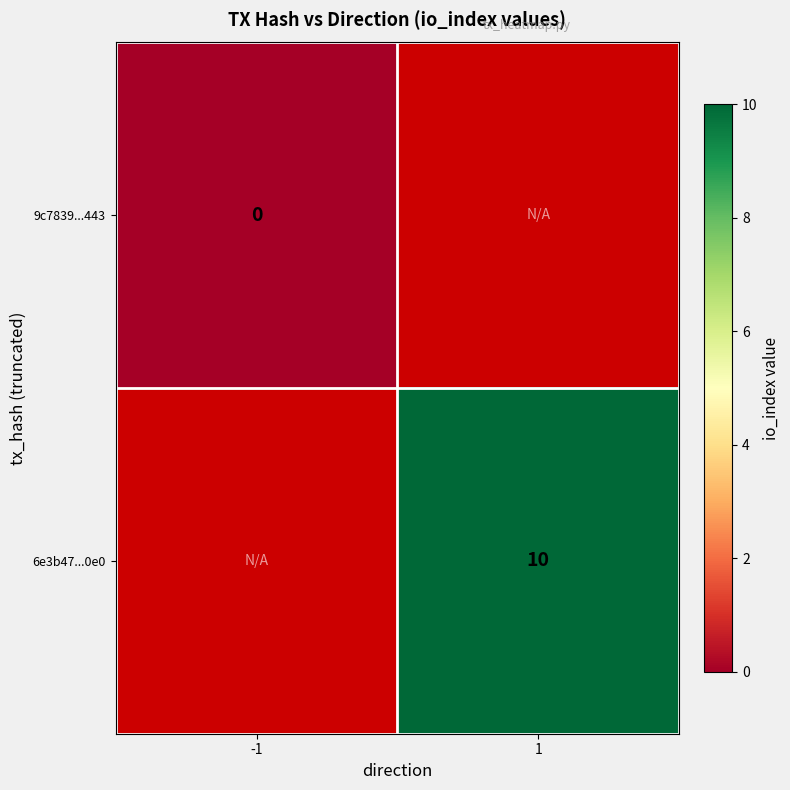

At which category does the chart reach its minimum across all series?

-1